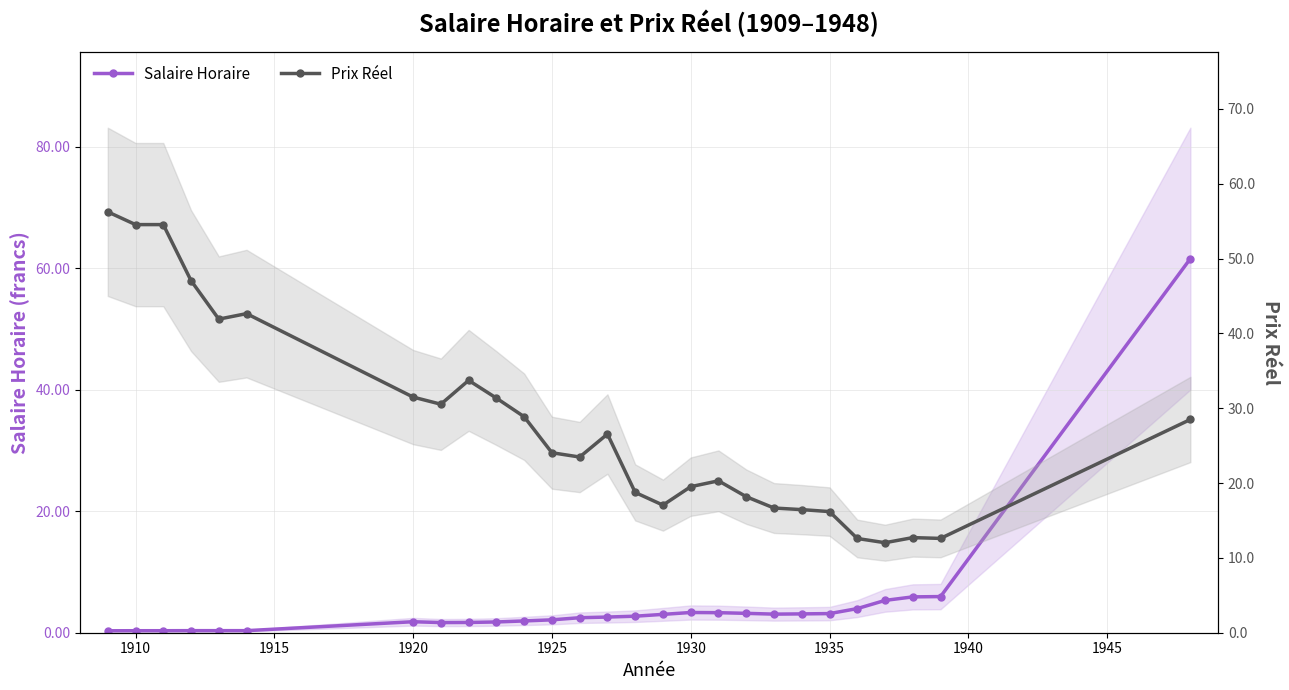

True or false: Salaire Horaire has a value of 1.6 at 12.

False